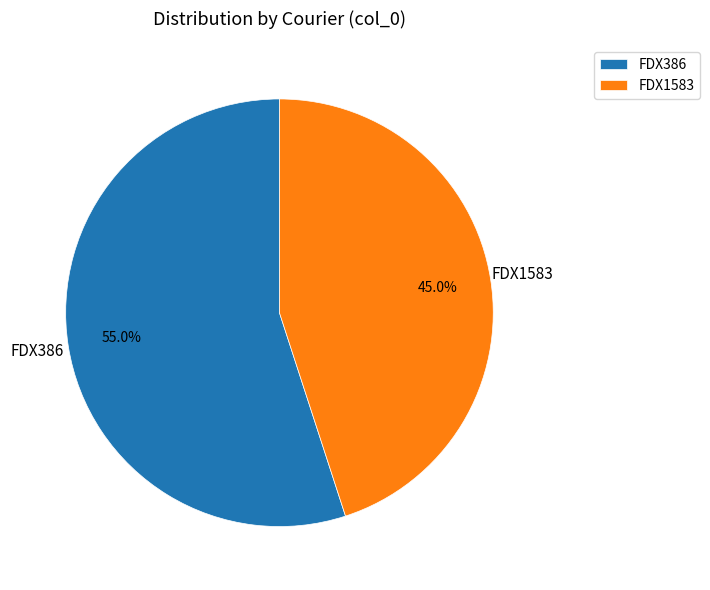

How many slices are in this pie chart?

2